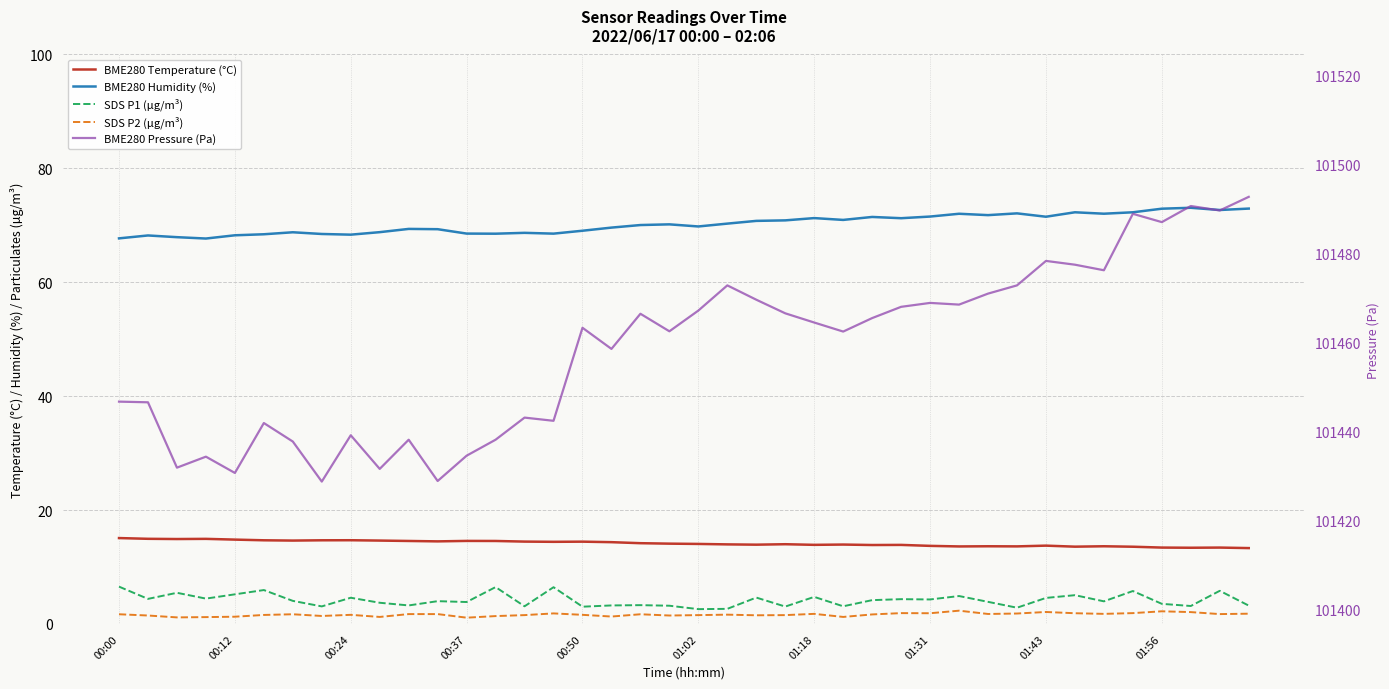

True or false: BME280 Humidity (%) and BME280 Temperature (°C) intersect in this chart.

False